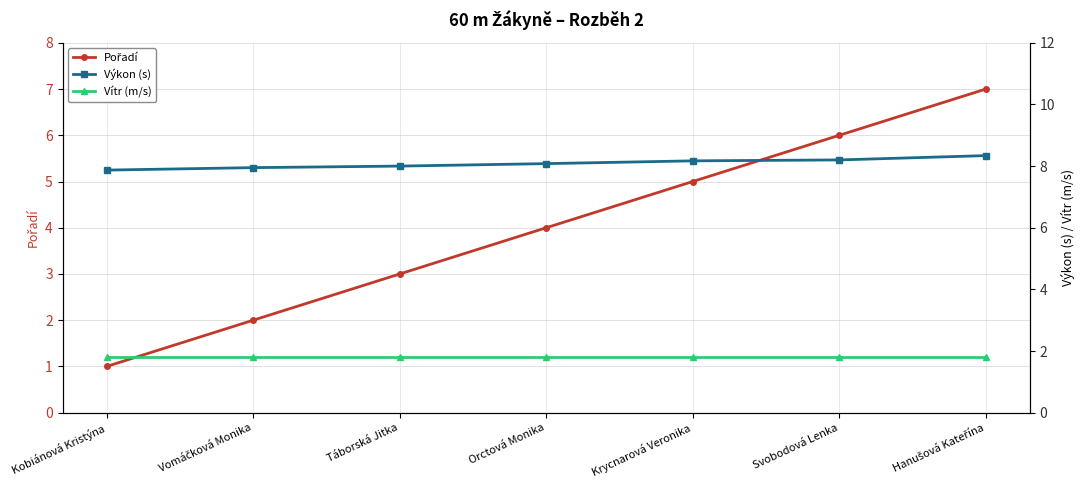

True or false: Vítr (m/s) has more than 0 interior local peaks.

False